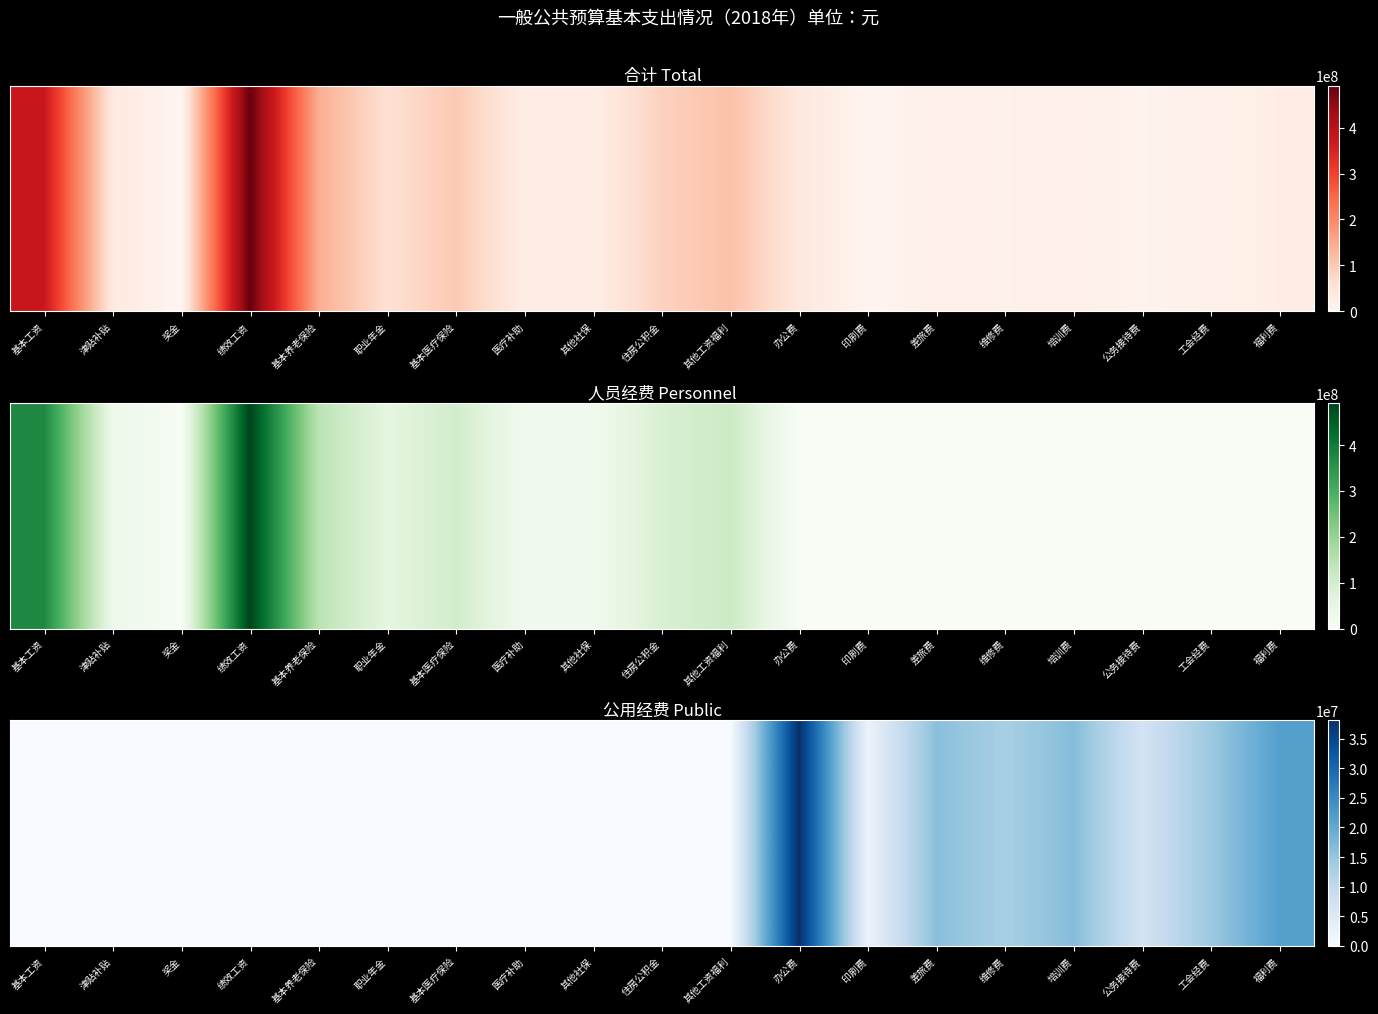

What is the maximum value for 公用经费?

38110111.0